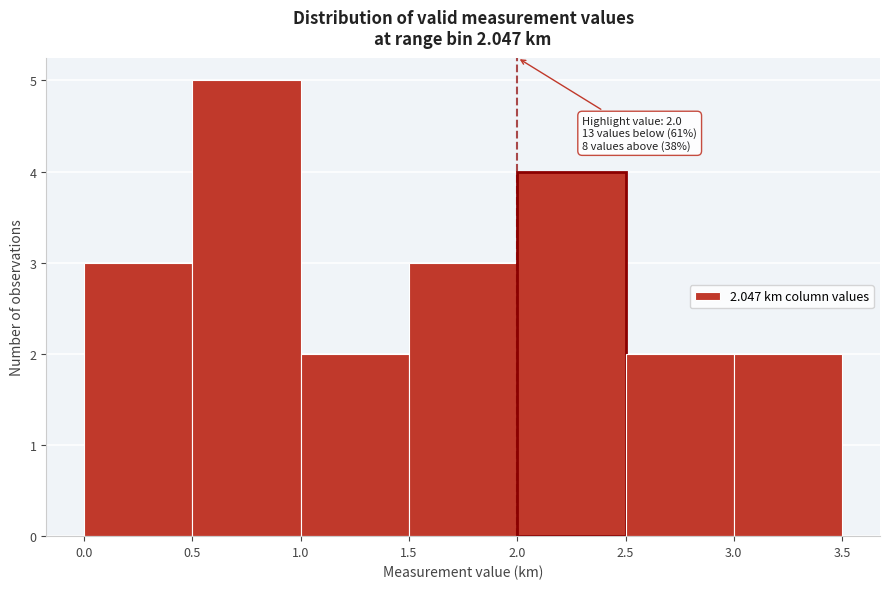

Over which range of the x-axis is the bar tallest?

0.5 to 1.0